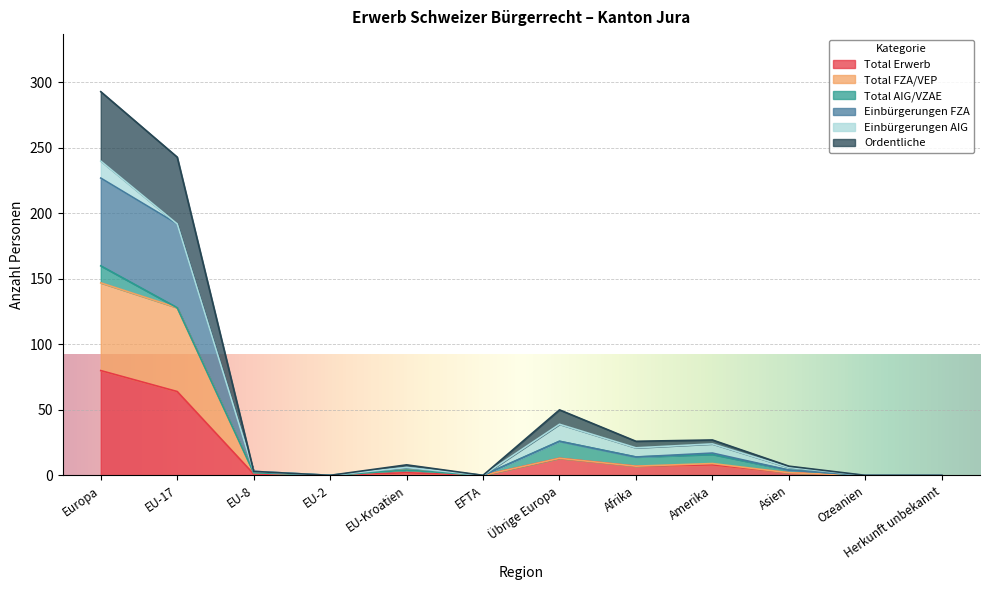

What is the value of the Total FZA/VEP point at the 10th from the left?

2